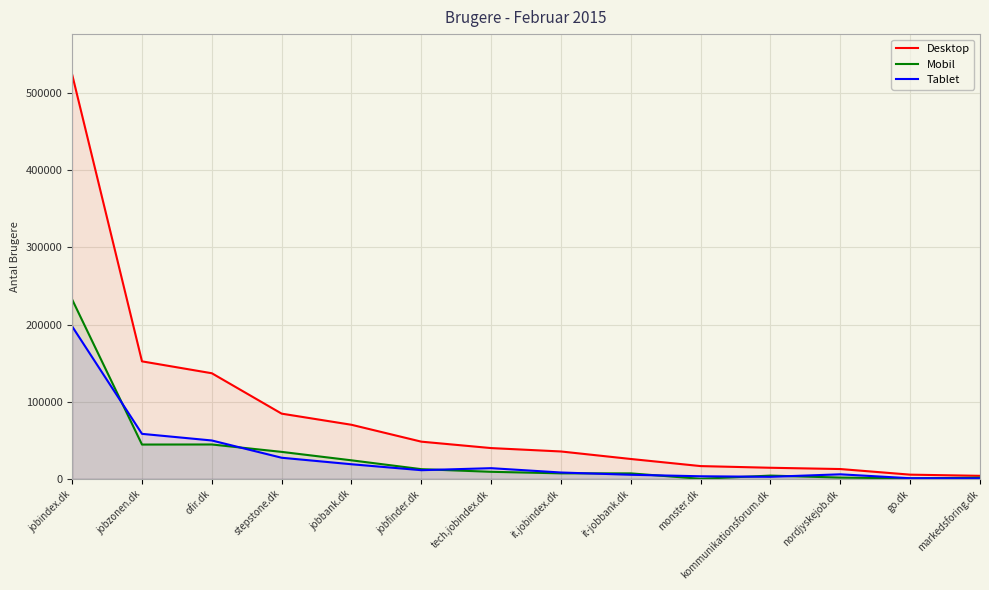

True or false: Mobil and Tablet intersect in this chart.

True